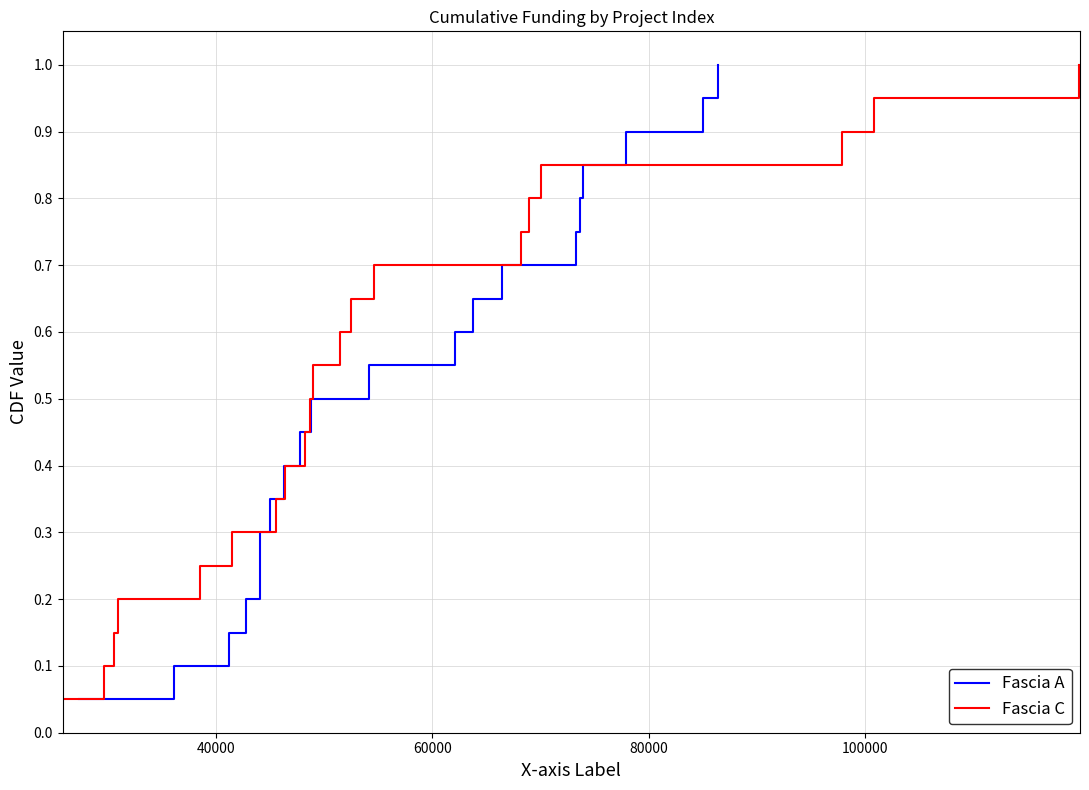

Count the number of data series in this chart.

2